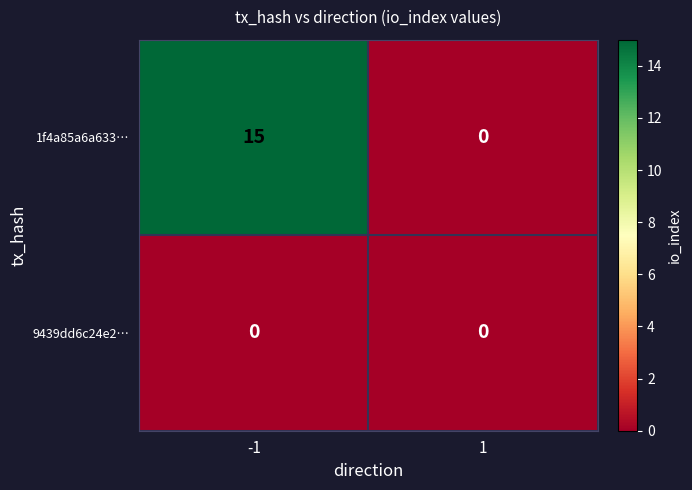

Rank the series by their average value, from lowest to highest.

9439dd6c24e2…, 1f4a85a6a633…